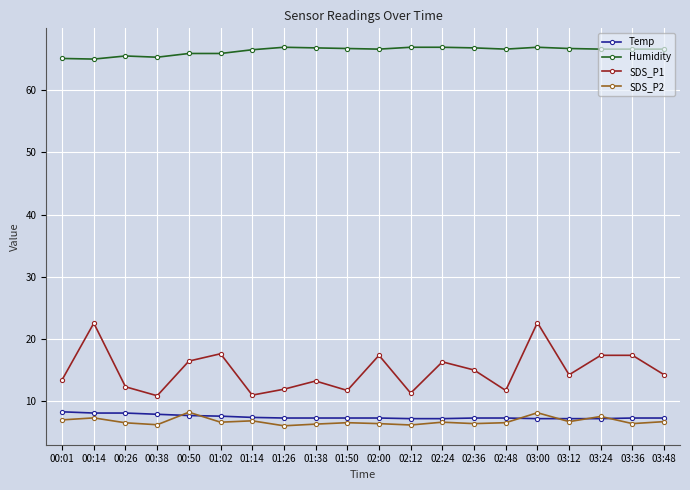

True or false: Humidity has more than 0 interior local peaks.

True